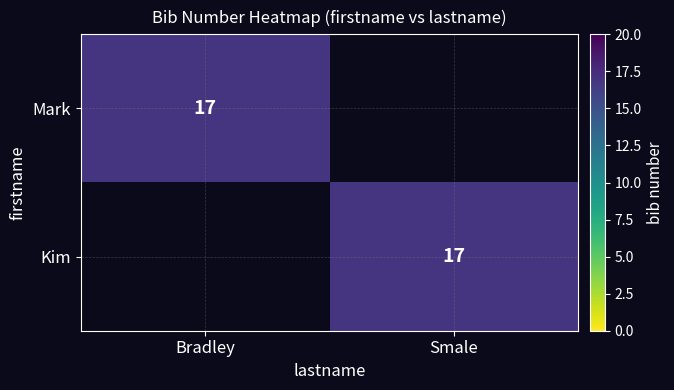

The value of Kim at Smale is 9. True or false?

False